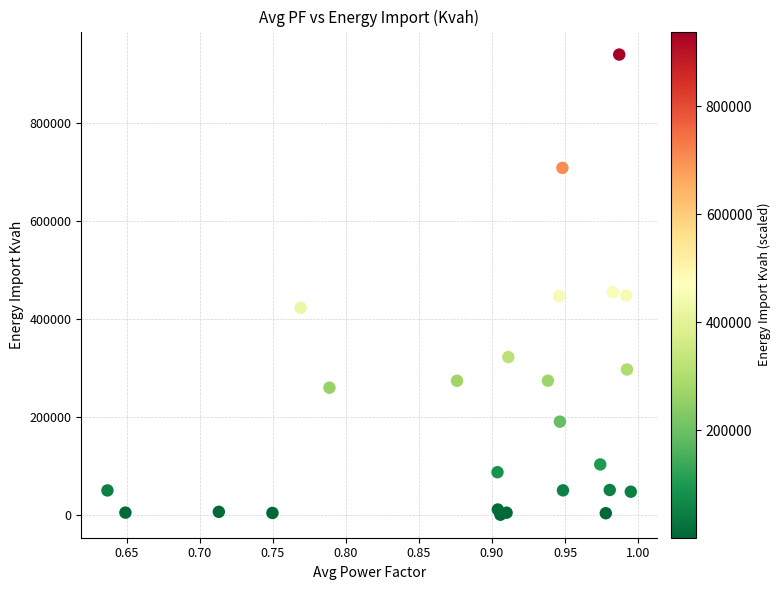

What is the range of X values (max minus min)?

0.4